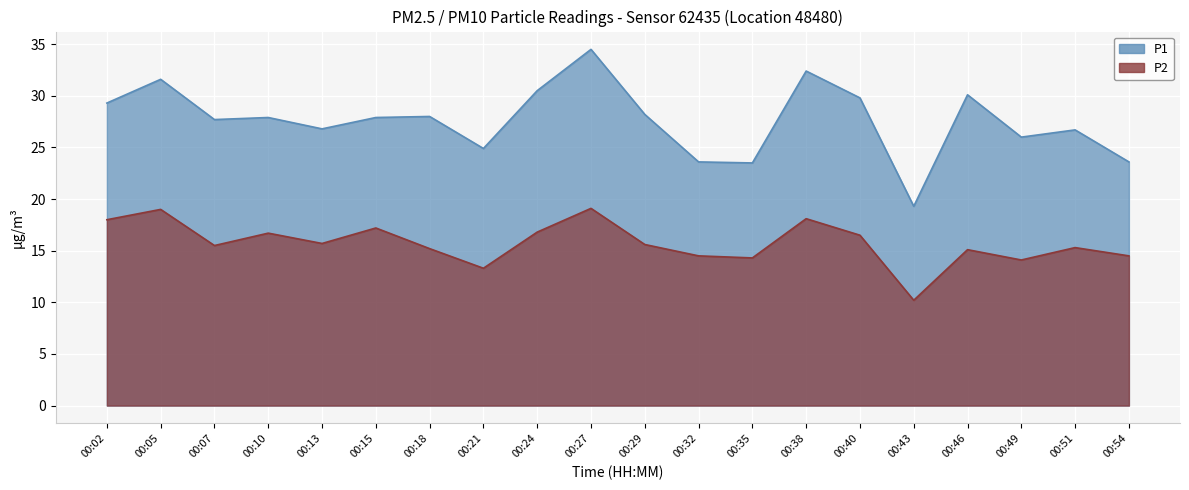

True or false: P2 has a value of 15.7 at 00:13.

True